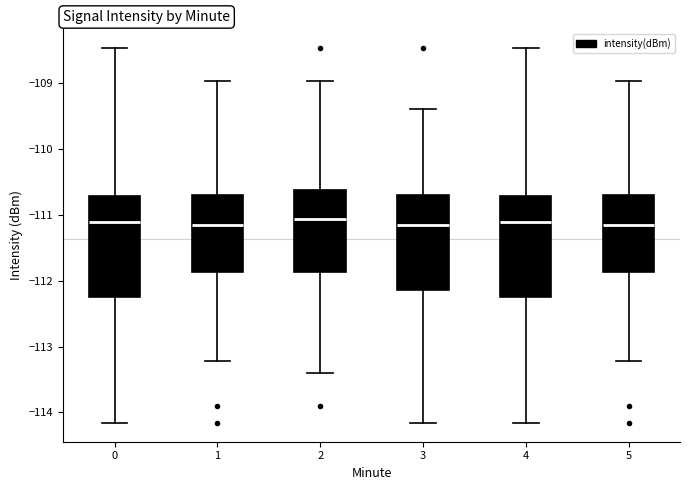

Reading left to right, transcribe this box plot: for each box, give where its median line is, the range the box spans, and where its two whiskers end, as read against the y-axis. The values are not printed on the chart, so give them approximately, as read against the axis.

0: median -111.1, box -112.2 to -110.7, whiskers -114.2 to -108.5
1: median -111.2, box -111.9 to -110.7, whiskers -113.2 to -109.0
2: median -111.1, box -111.9 to -110.6, whiskers -113.4 to -109.0
3: median -111.2, box -112.1 to -110.7, whiskers -114.2 to -109.4
4: median -111.1, box -112.2 to -110.7, whiskers -114.2 to -108.5
5: median -111.2, box -111.9 to -110.7, whiskers -113.2 to -109.0